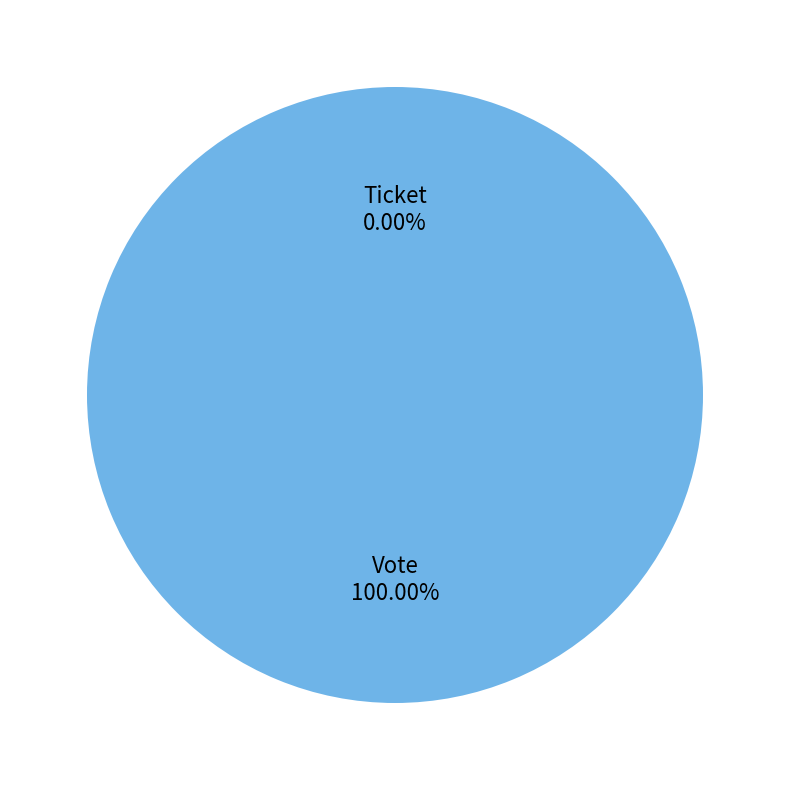

True or false: Vote accounts for 95% of the total.

False